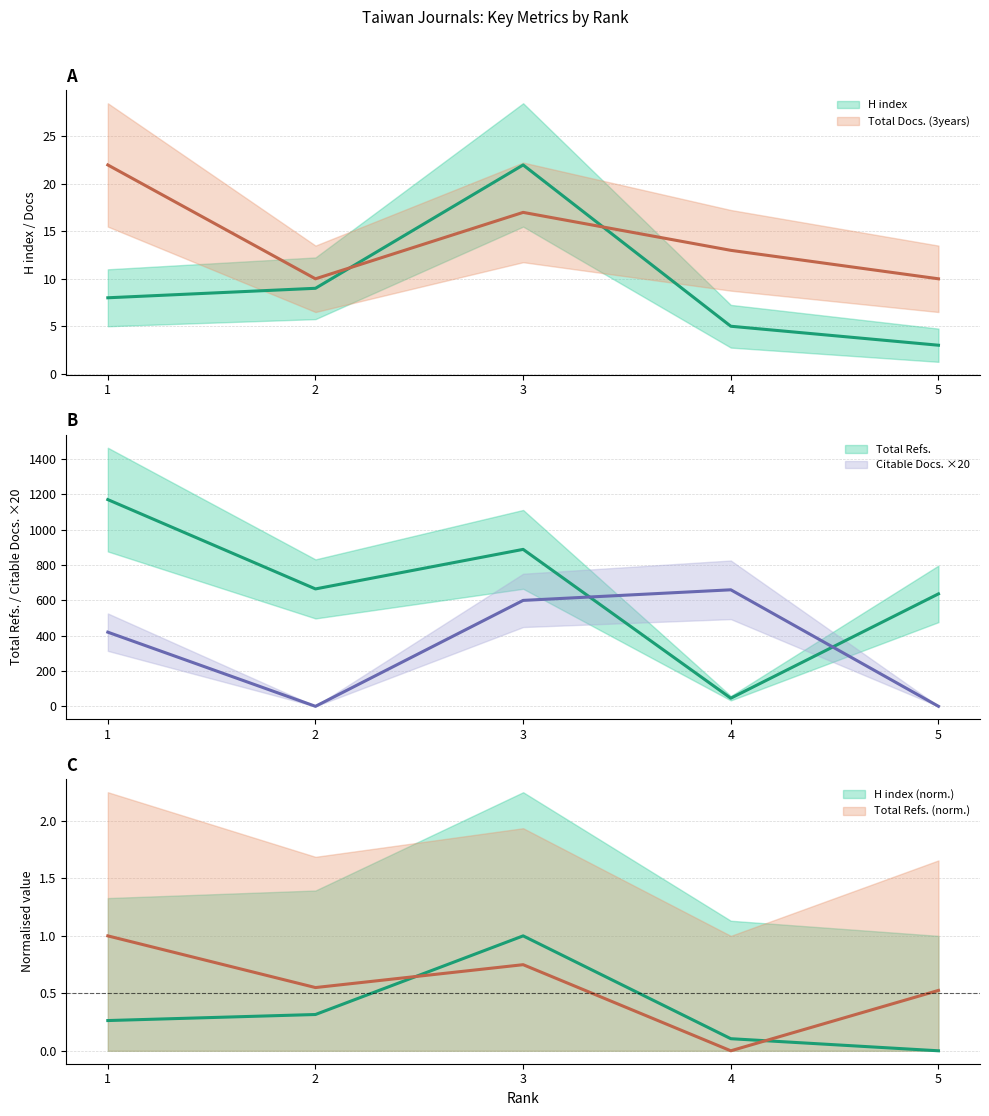

The Citable Docs. (3years) series shows -394 at 5. True or false?

False